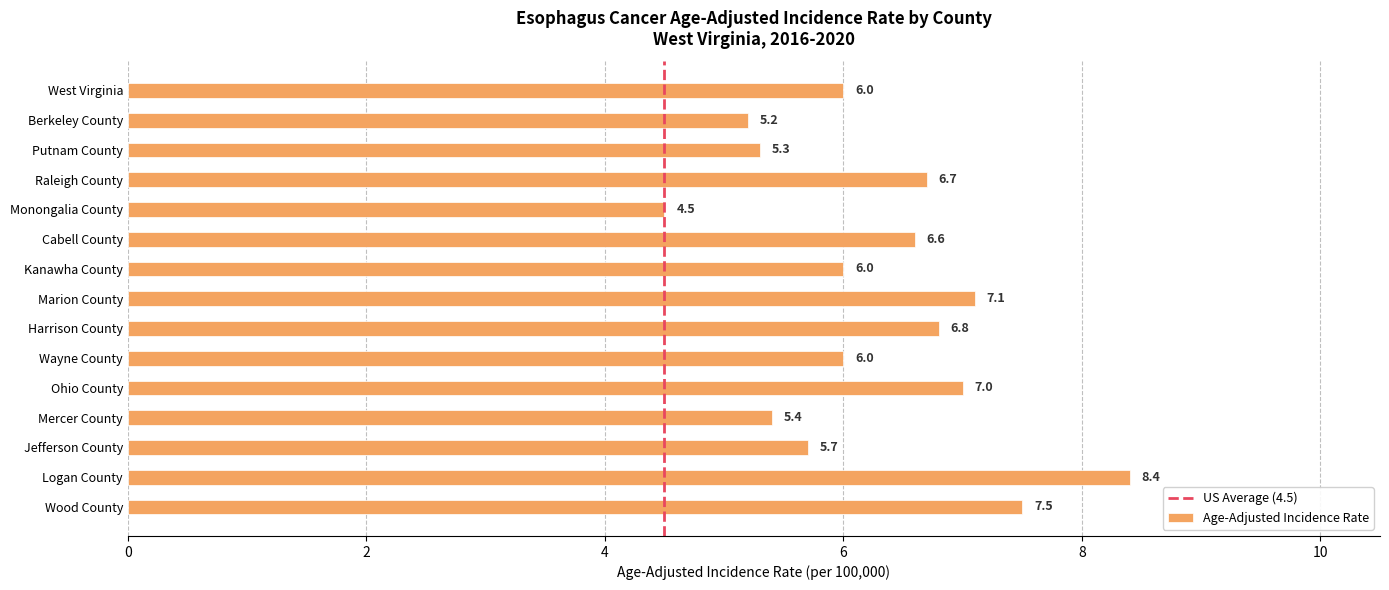

What is the difference between the second highest and minimum values?

3.0